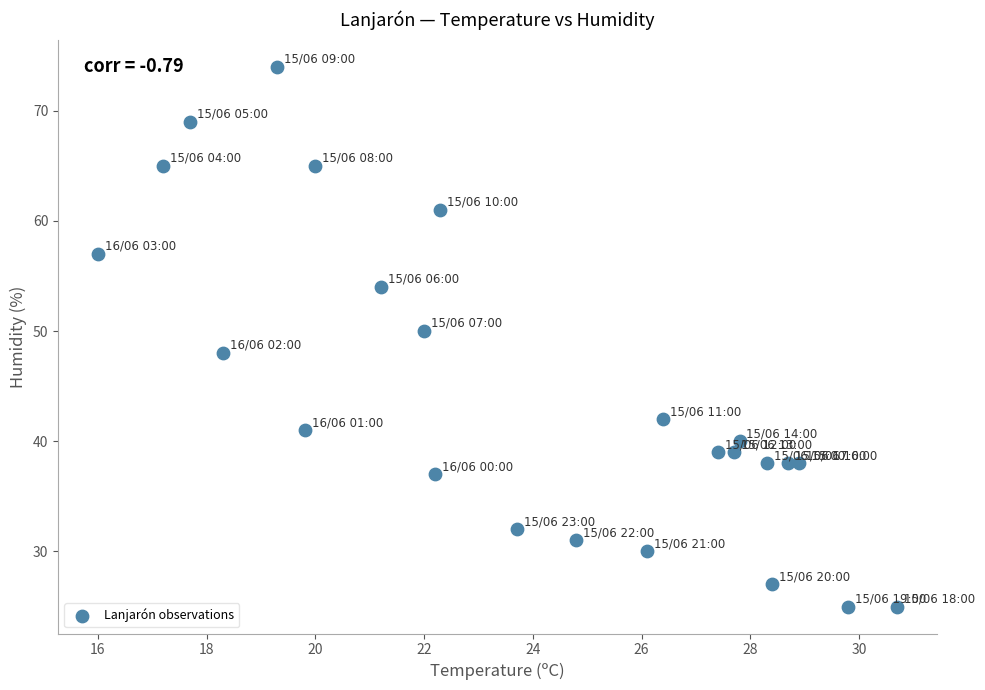

What is the range of Y values (max minus min)?

49